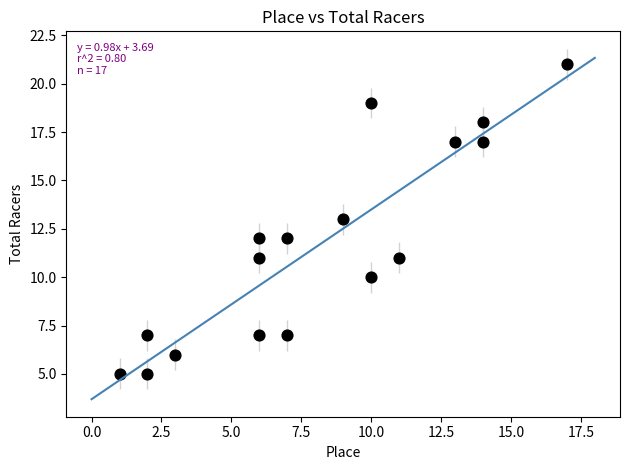

What is the range of Y values (max minus min)?

16